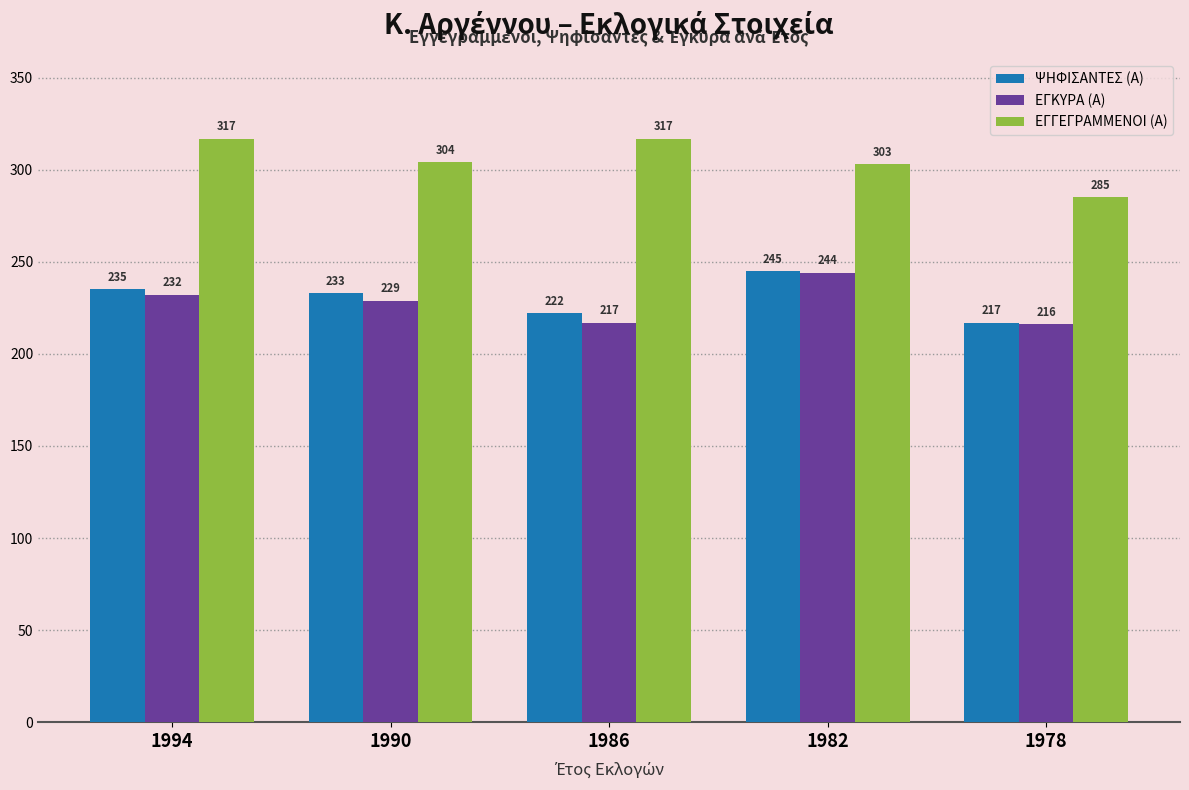

What is the sum of all ΕΓΚΥΡΑ (Α) values?

1138